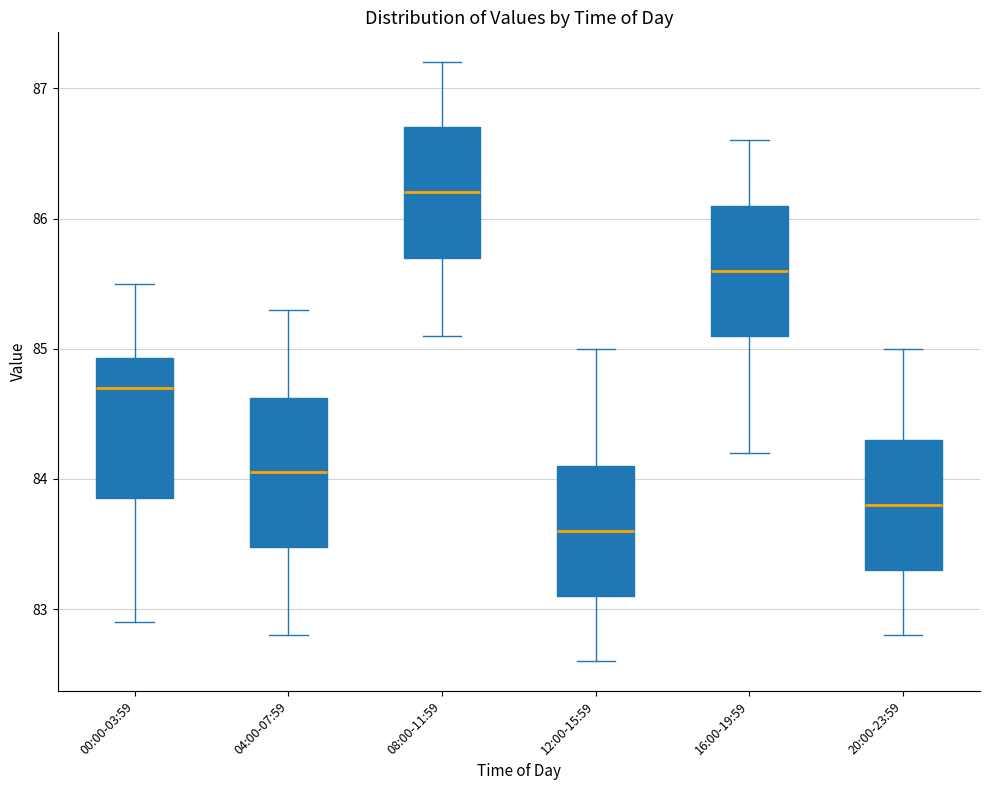

Reading left to right, read every box against the y-axis: the position of its median line, the range the box covers, and the ends of its whiskers. The values are not printed on the chart, so give them approximately, as read against the axis.

00:00-03:59: median 84.7, box 83.9 to 84.9, whiskers 82.9 to 85.5
04:00-07:59: median 84.1, box 83.5 to 84.6, whiskers 82.8 to 85.3
08:00-11:59: median 86.2, box 85.7 to 86.7, whiskers 85.1 to 87.2
12:00-15:59: median 83.6, box 83.1 to 84.1, whiskers 82.6 to 85.0
16:00-19:59: median 85.6, box 85.1 to 86.1, whiskers 84.2 to 86.6
20:00-23:59: median 83.8, box 83.3 to 84.3, whiskers 82.8 to 85.0